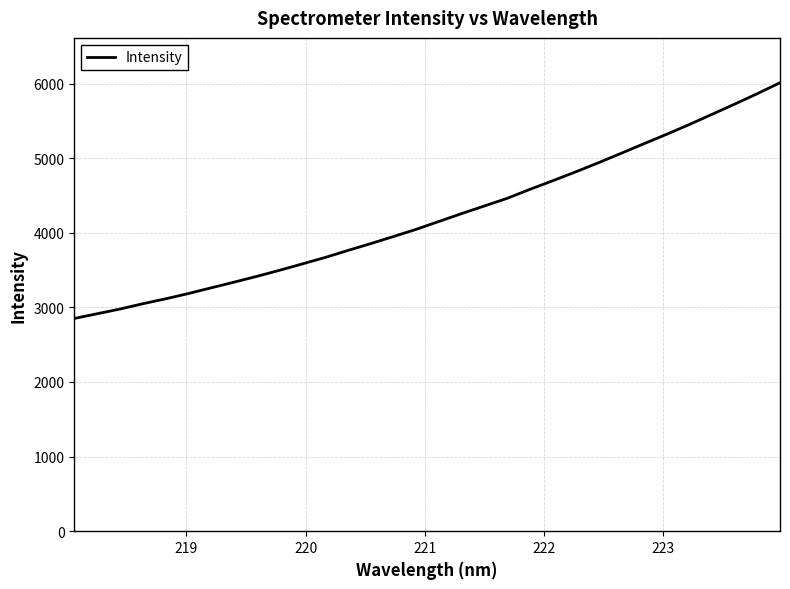

What is the smallest value displayed?

2851.2